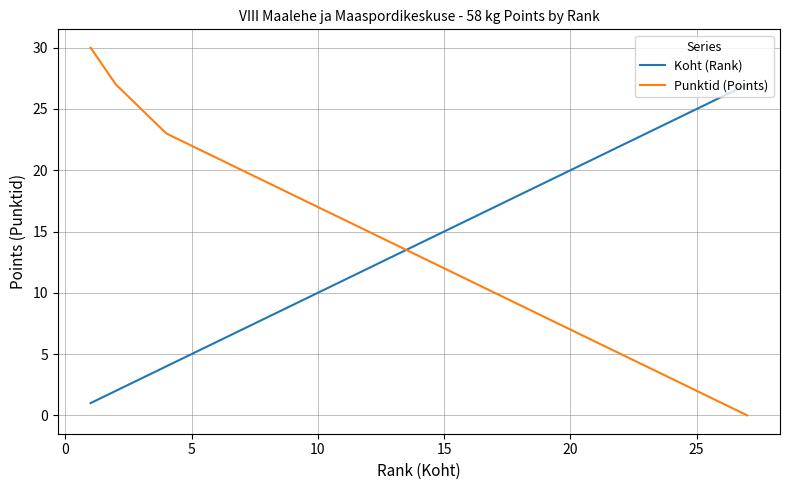

How many times do Punktid (Points) and Koht (Rank) cross each other?

1